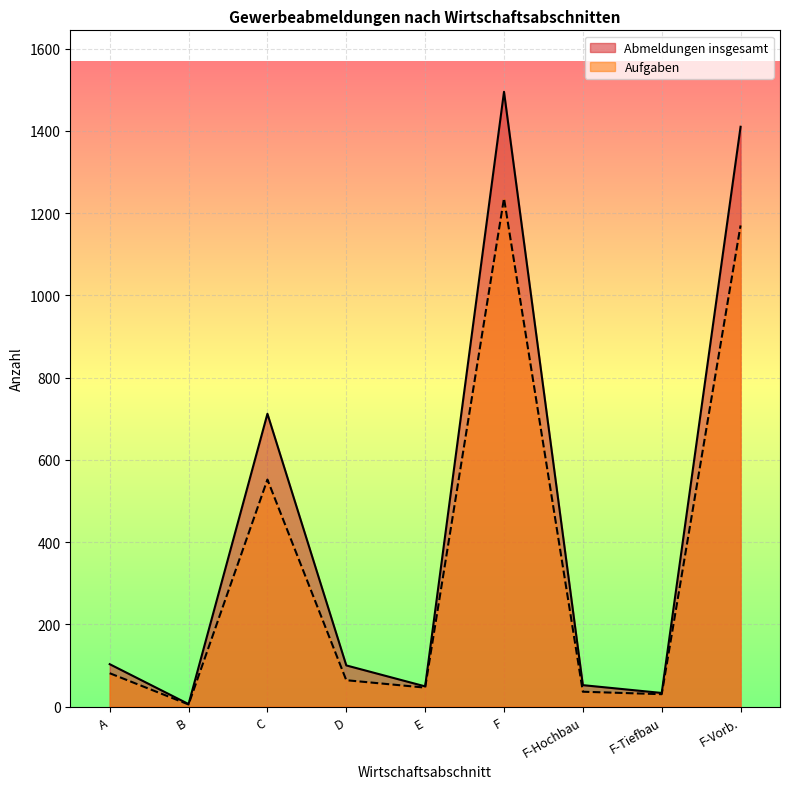

Reading left to right, list all the values displayed in this chart.

Abmeldungen insgesamt: 103	6	712	100	49	1495	52	33	1410
Aufgaben: 81	5	552	64	46	1236	36	30	1170